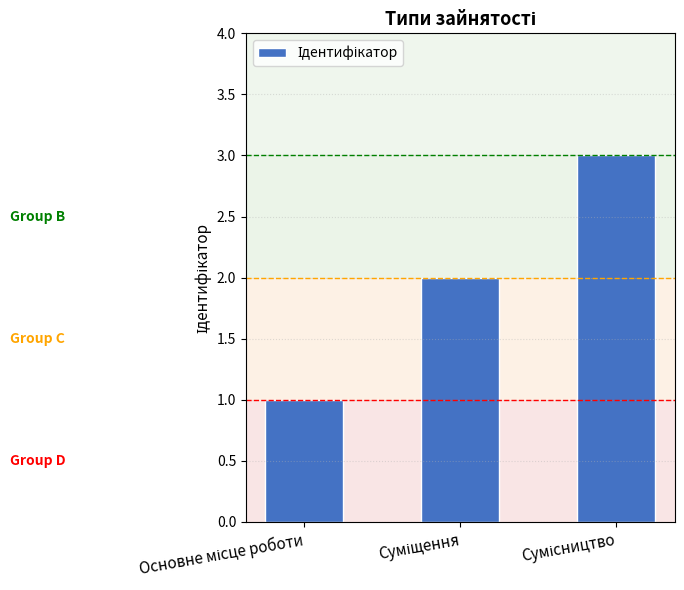

What is the sum of all values?

6